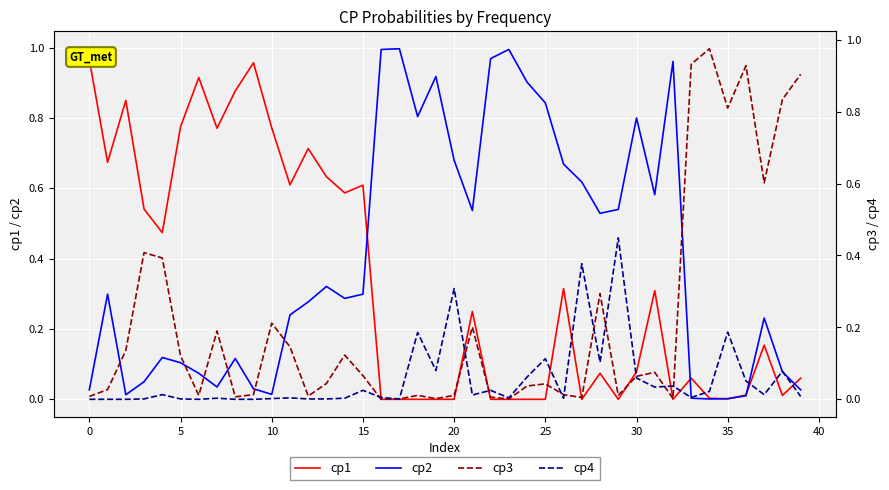

What is the maximum value shown in the chart?

1.0